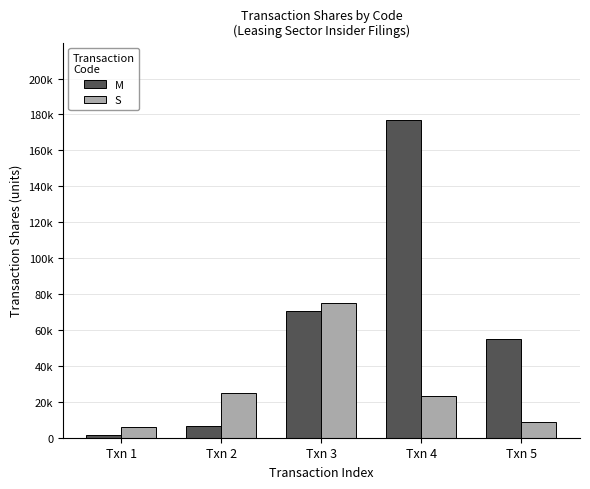

What is the spread (max minus min) of values at Txn 5?

46391